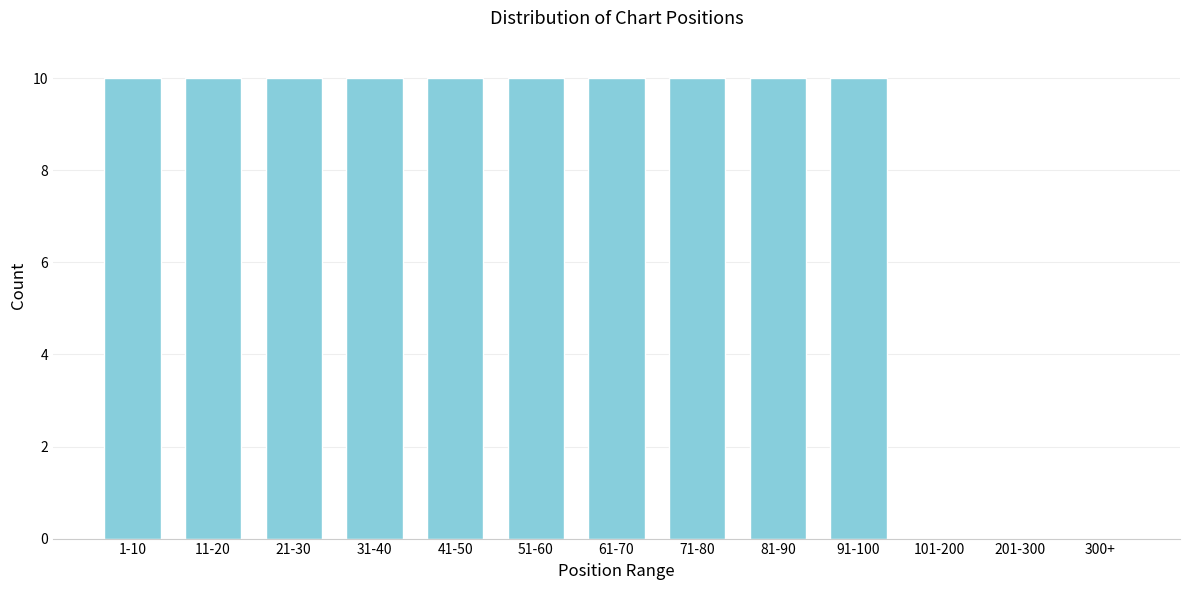

Reading right to left, what are all the values shown in this chart?

300+=0	201-300=0	101-200=0	91-100=10	81-90=10	71-80=10	61-70=10	51-60=10	41-50=10	31-40=10	21-30=10	11-20=10	1-10=10